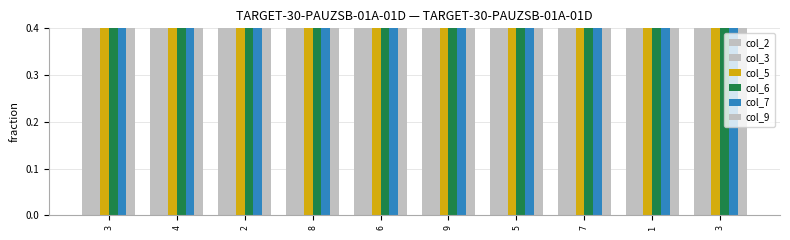

At which label does col_3 reach its minimum?

8